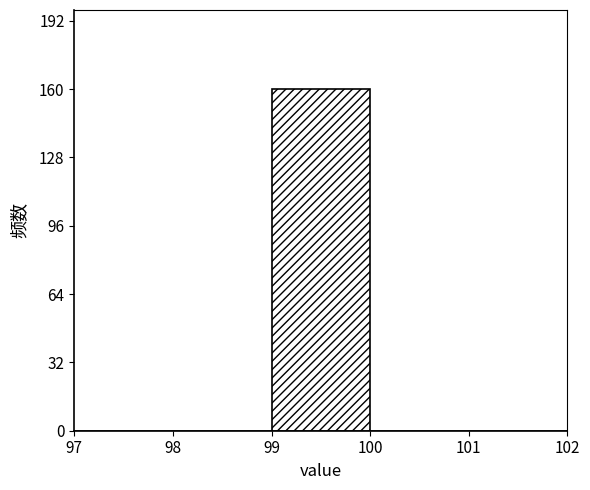

Reading left to right, transcribe this chart: for each bar, give the range it covers on the x-axis and its height. The values are not printed on the chart, so give them approximately, as read against the axis.

97 to 98: 0
98 to 99: 0
99 to 100: 160
100 to 101: 0
101 to 102: 0